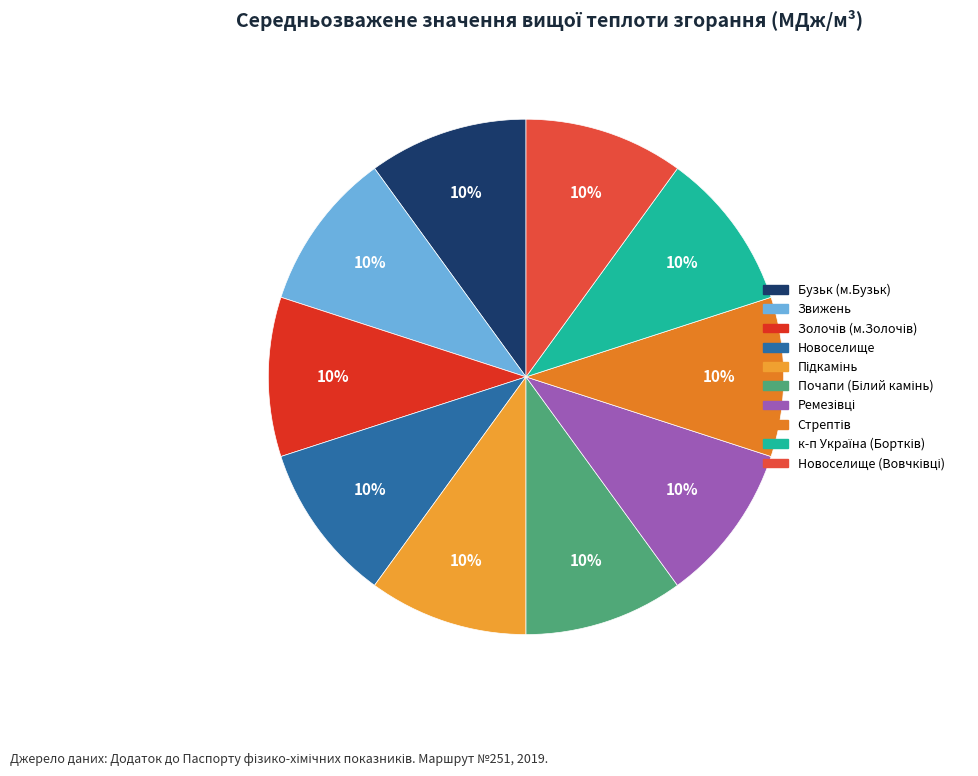

Count the number of slices in the pie.

10